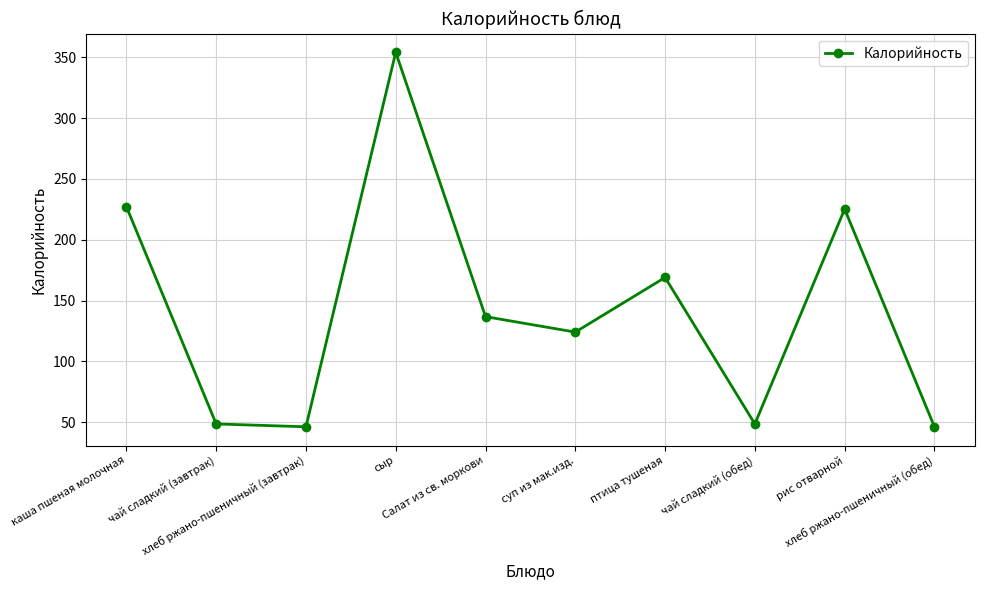

What is the ratio of the value at чай сладкий (завтрак) to the value at суп из мак.изд.?

0.4